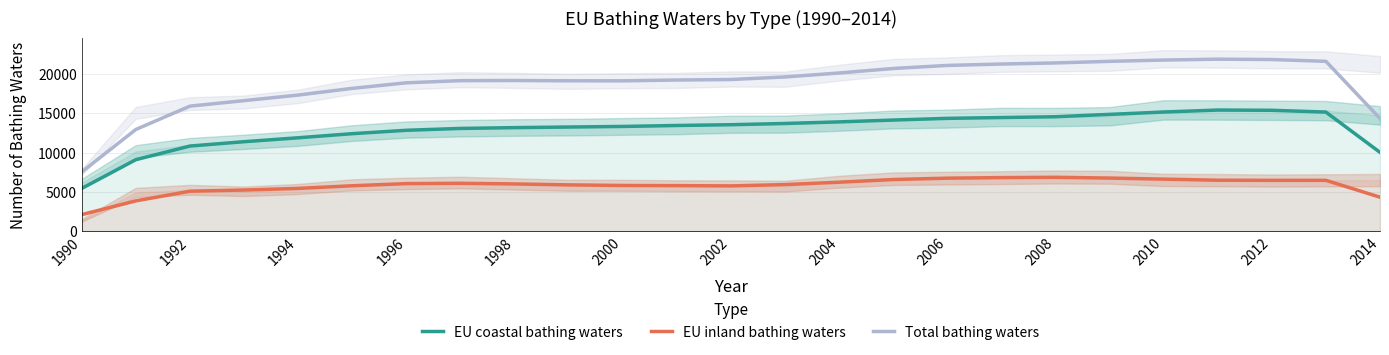

Rank the series by their average value, from lowest to highest.

EU inland bathing waters, EU coastal bathing waters, Total bathing waters